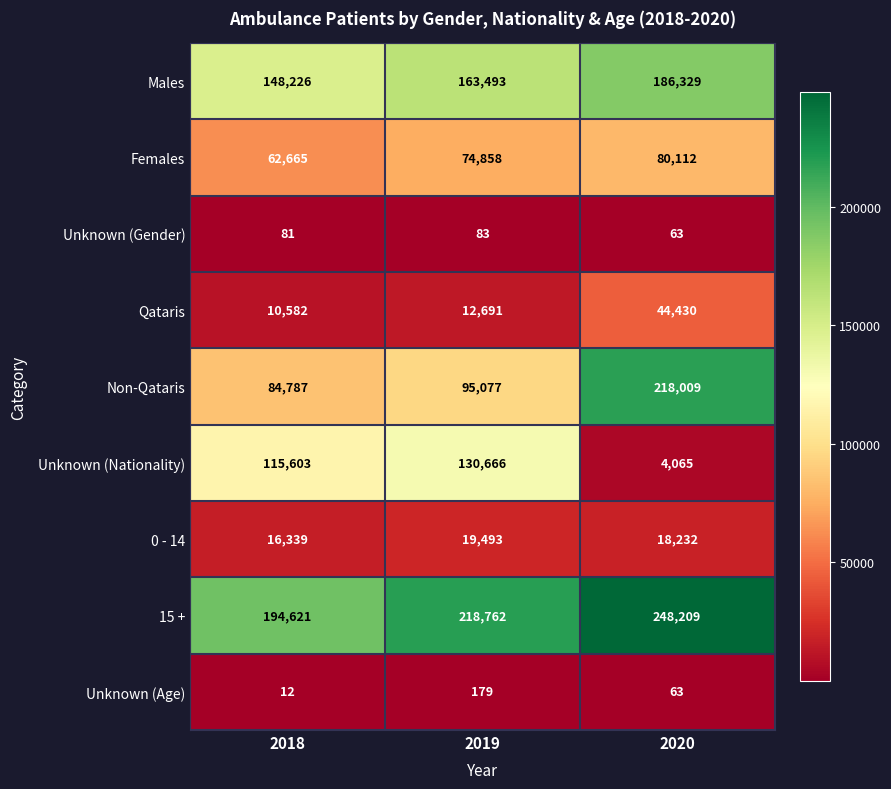

Read the 15 + value at 2019, to the nearest 50.

218750